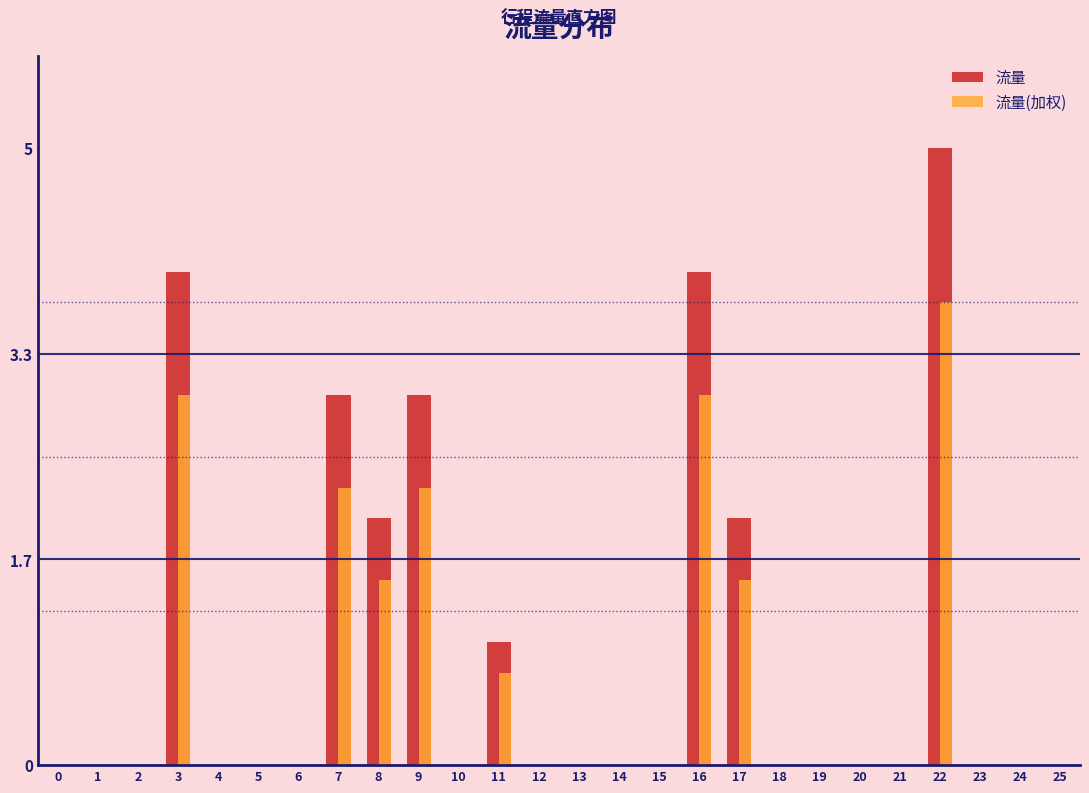

What is the greatest value displayed?

5.0